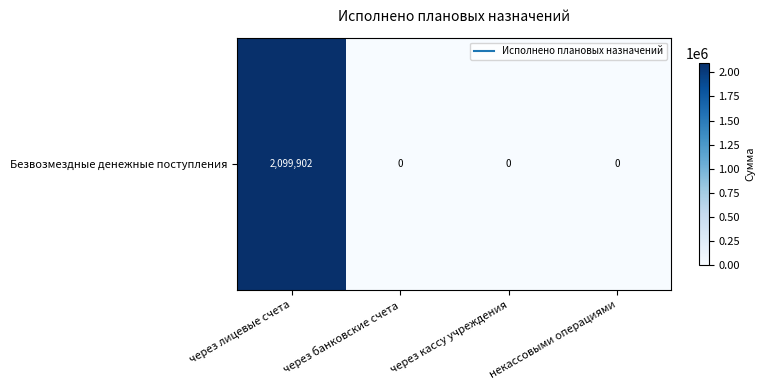

What is the difference between the maximum and minimum values?

2099902.2